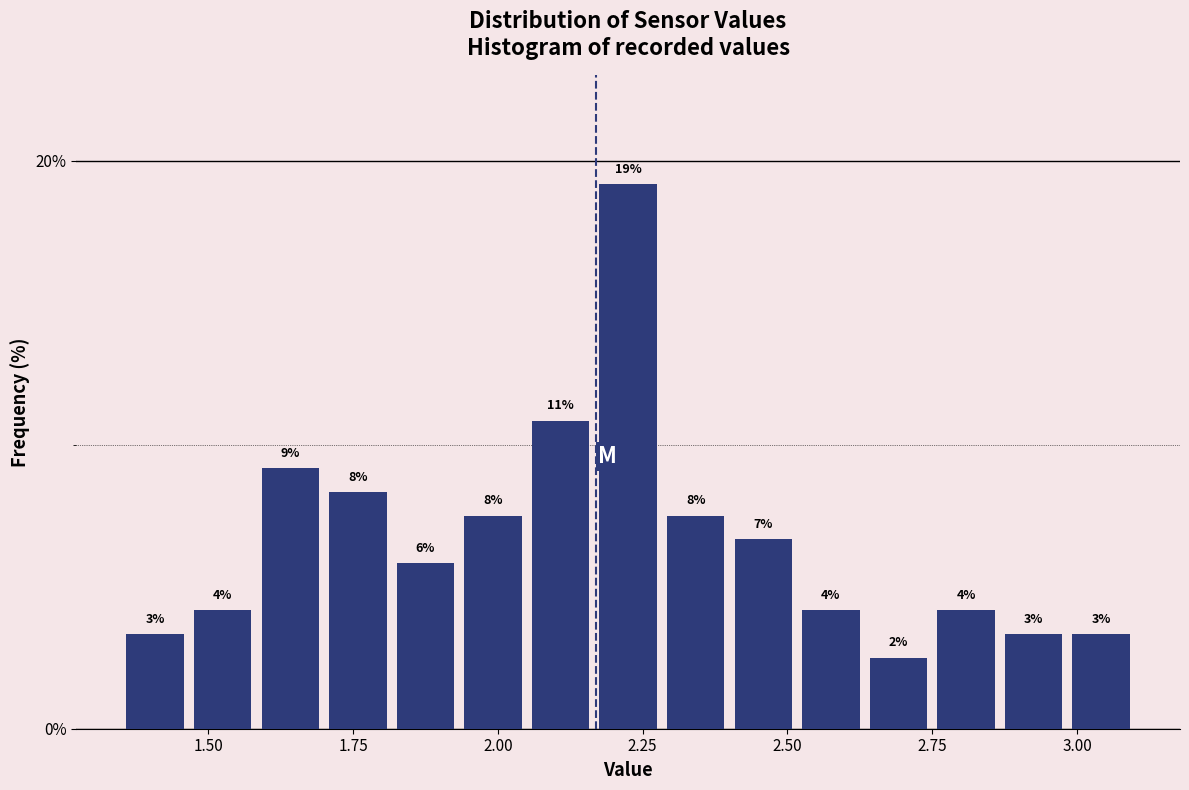

Read against the x-axis, roughly where is the centre of the tallest bar?

2.25